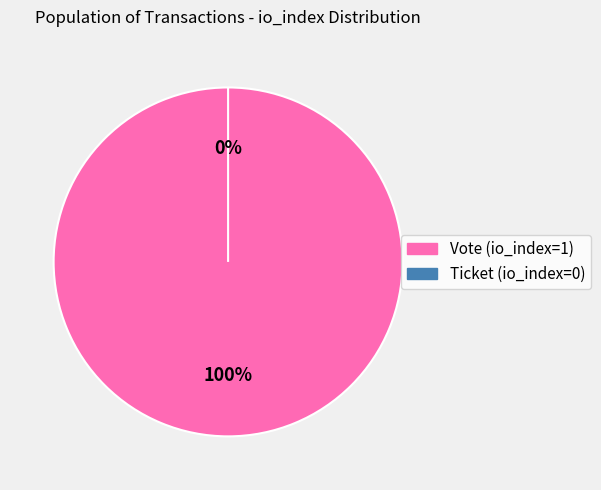

Which slice is the smallest?

Ticket (io_index=0)